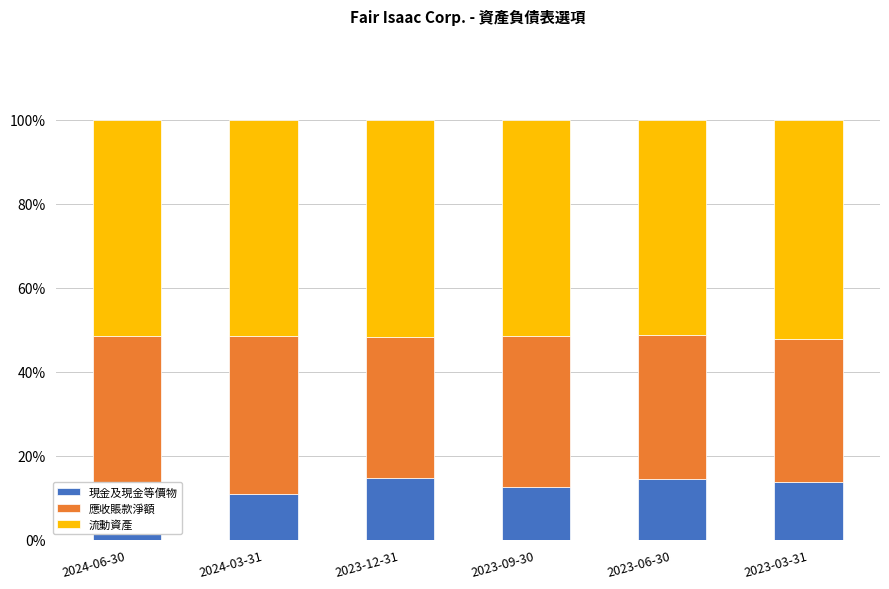

The value of 現金及現金等價物 at 2023-09-30 is 2.8. True or false?

False